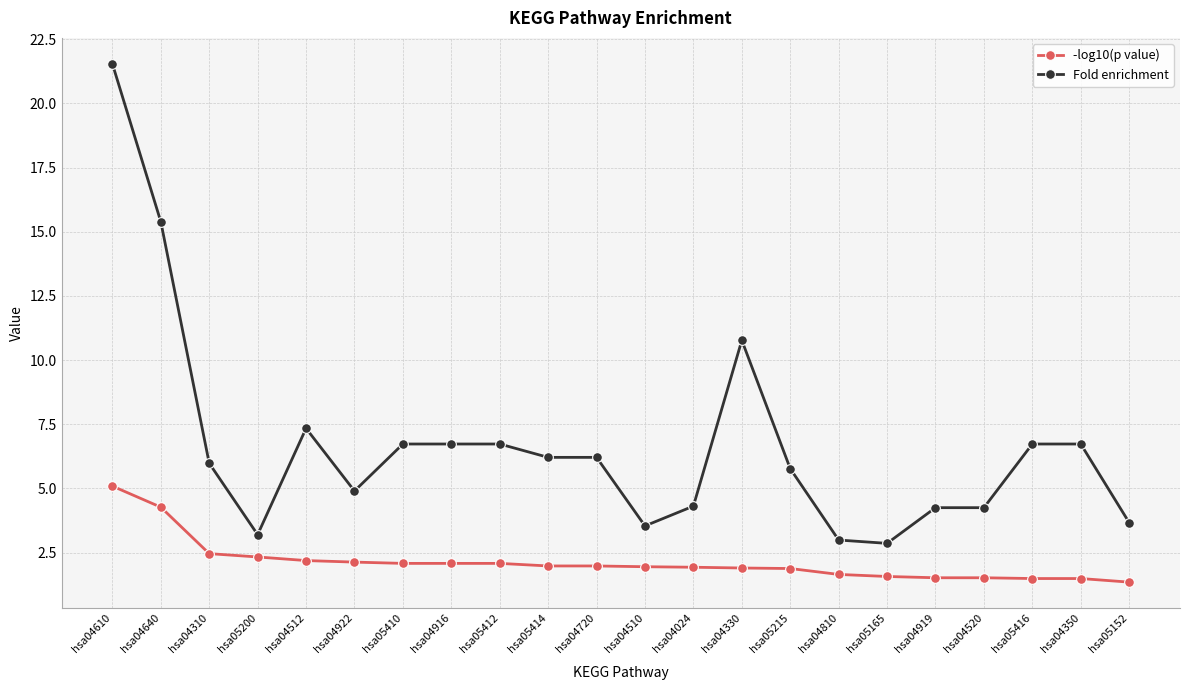

What is the label of the 8th point from the right?

hsa05215